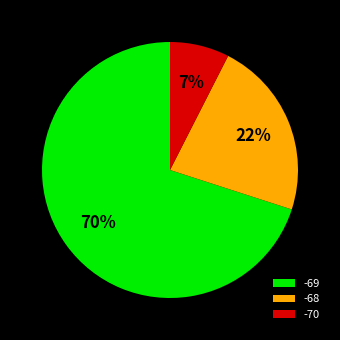

To the nearest percent, what is the combined percentage of -69 and -68?

93%